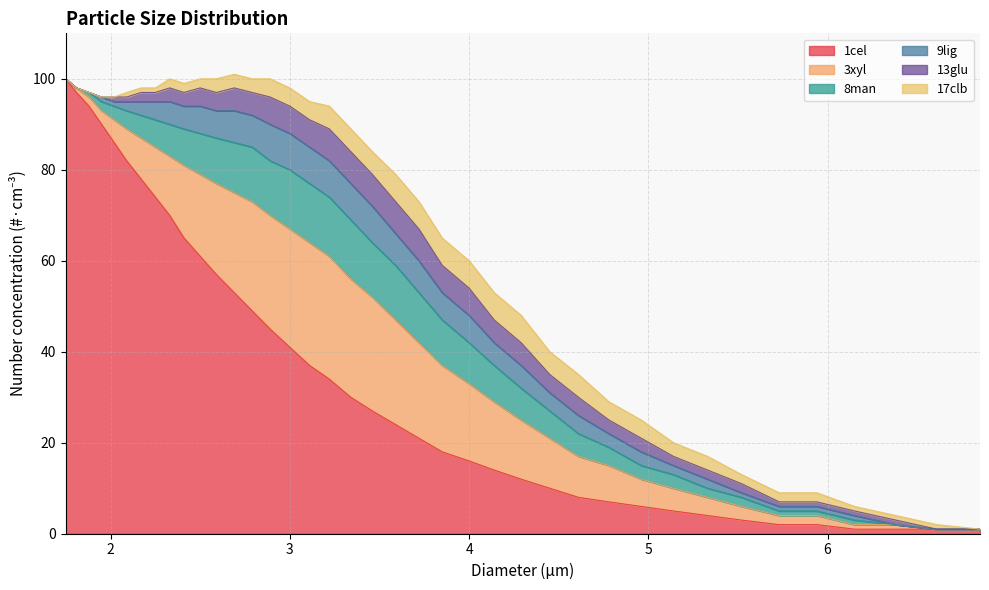

What are all the series names shown in the legend?

1cel, 3xyl, 8man, 9lig, 13glu, 17clb